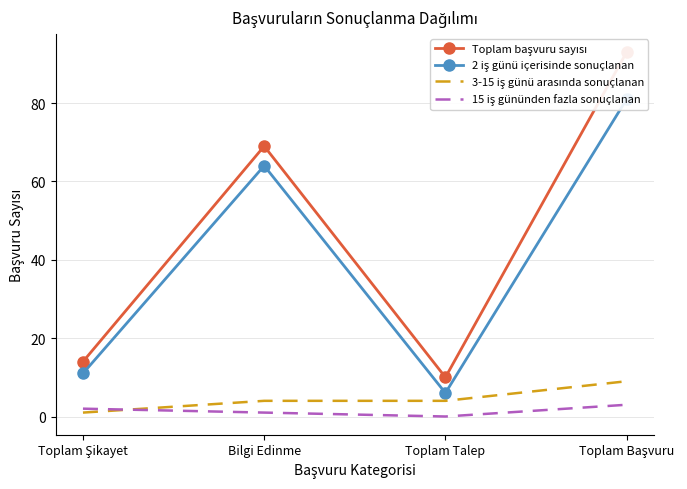

What is the maximum value shown in the chart?

93